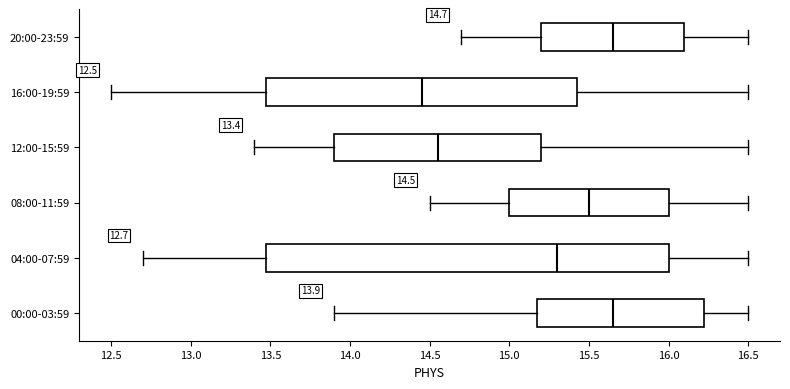

Which box is the widest, from its left edge to its right edge?

04:00-07:59